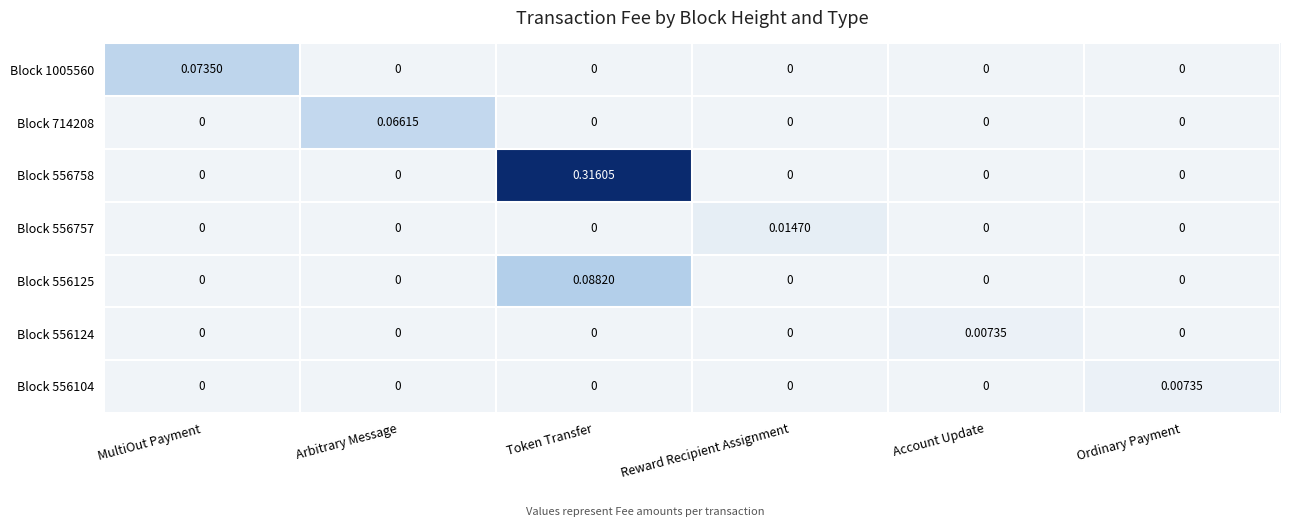

Is the value of Block 556124 at MultiOut Payment greater than the value of Block 1005560 at MultiOut Payment?

No